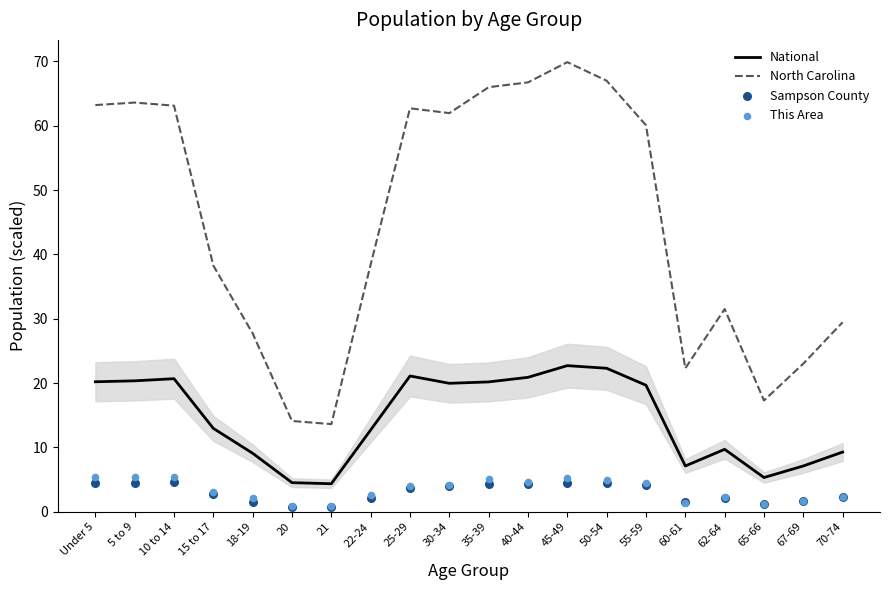

Which series reaches the maximum Y coordinate?

North Carolina